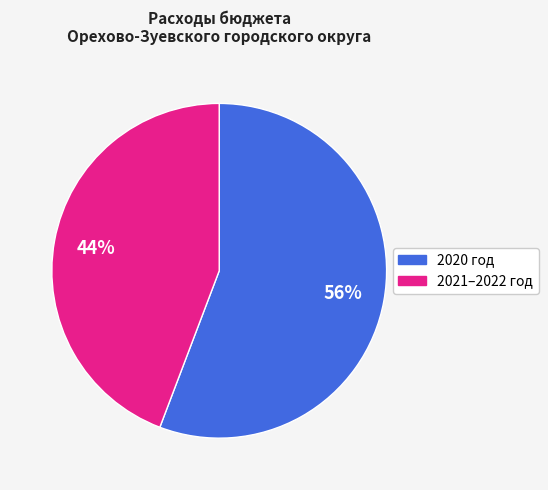

To the nearest percent, what is the difference between the largest and smallest slice percentages?

12%